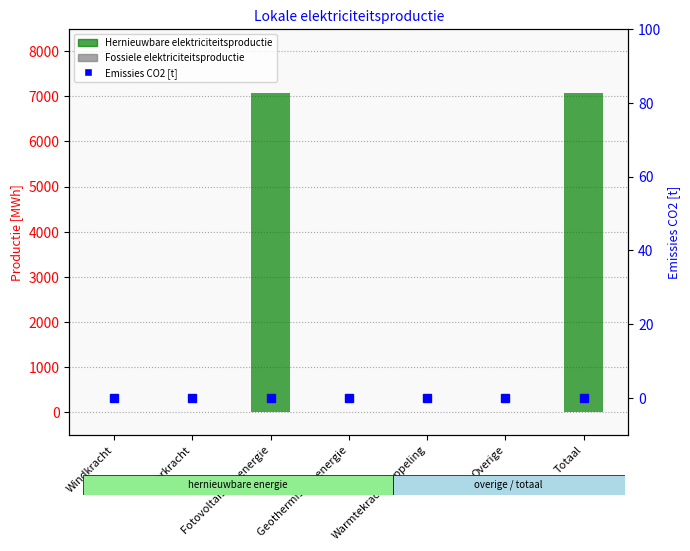

What is the total value across all series at Fotovoltaïsche energie?

7078.0